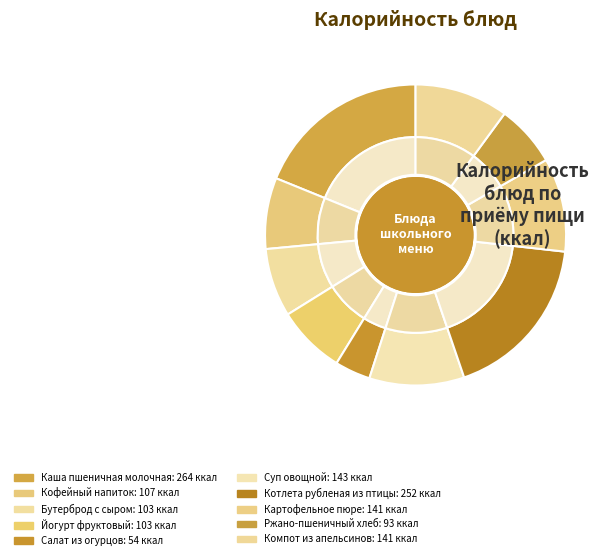

Rank the categories by value from lowest to highest.

Салат из огурцов, Ржано-пшеничный хлеб, Бутерброд с сыром, Йогурт фруктовый, Кофейный напиток, Картофельное пюре, Компот из апельсинов, Суп овощной, Котлета рубленая из птицы, Каша пшеничная молочная